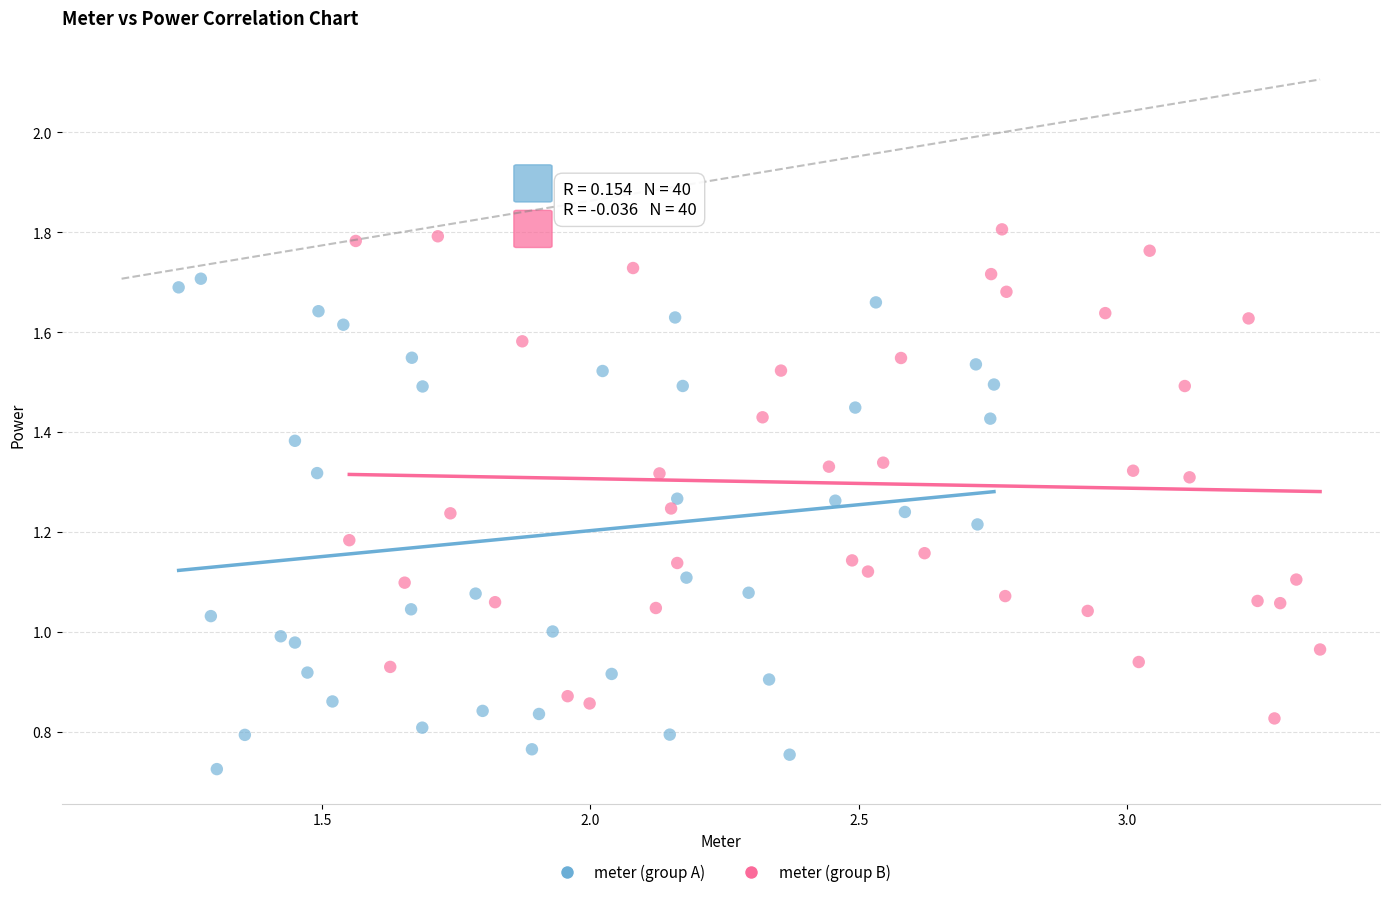

Which series contains the lowest Y value?

meter (group A)